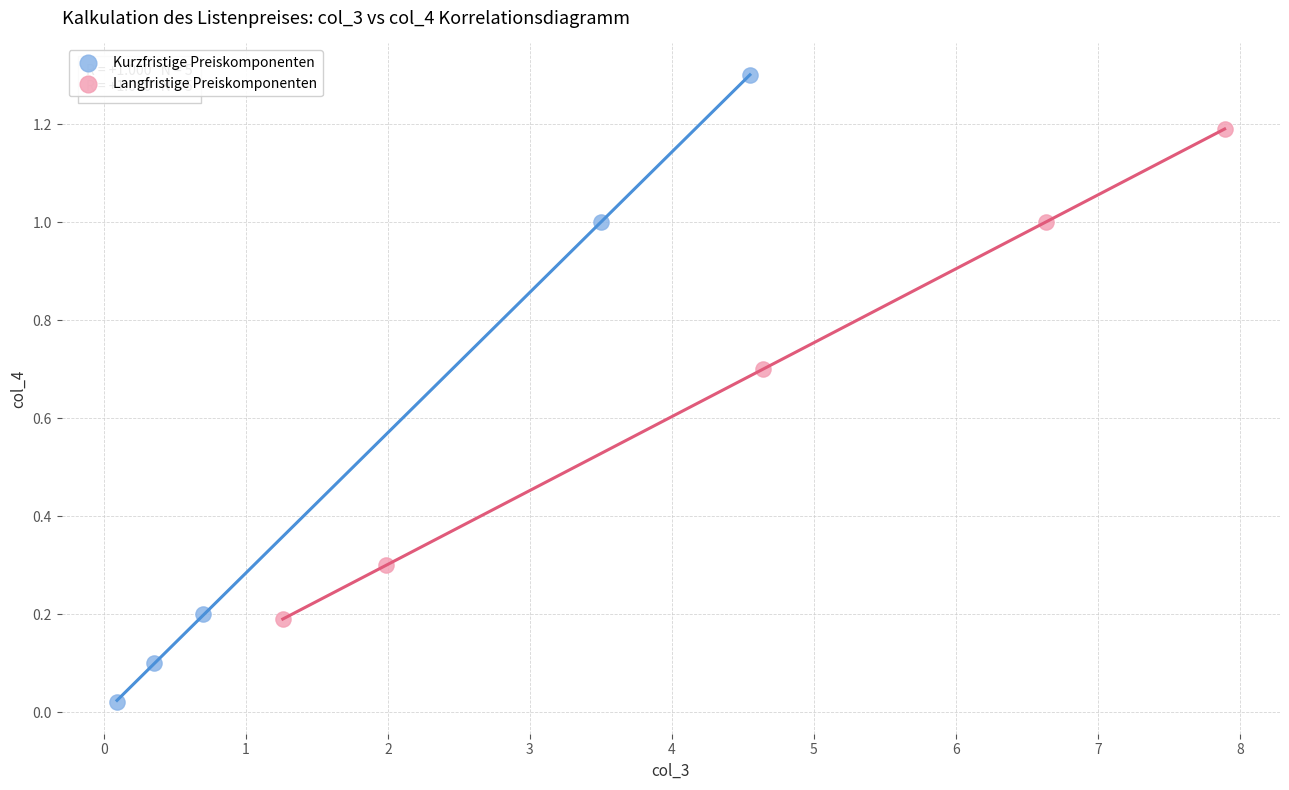

Which series has the widest spread of Y values?

Kurzfristige Preiskomponenten